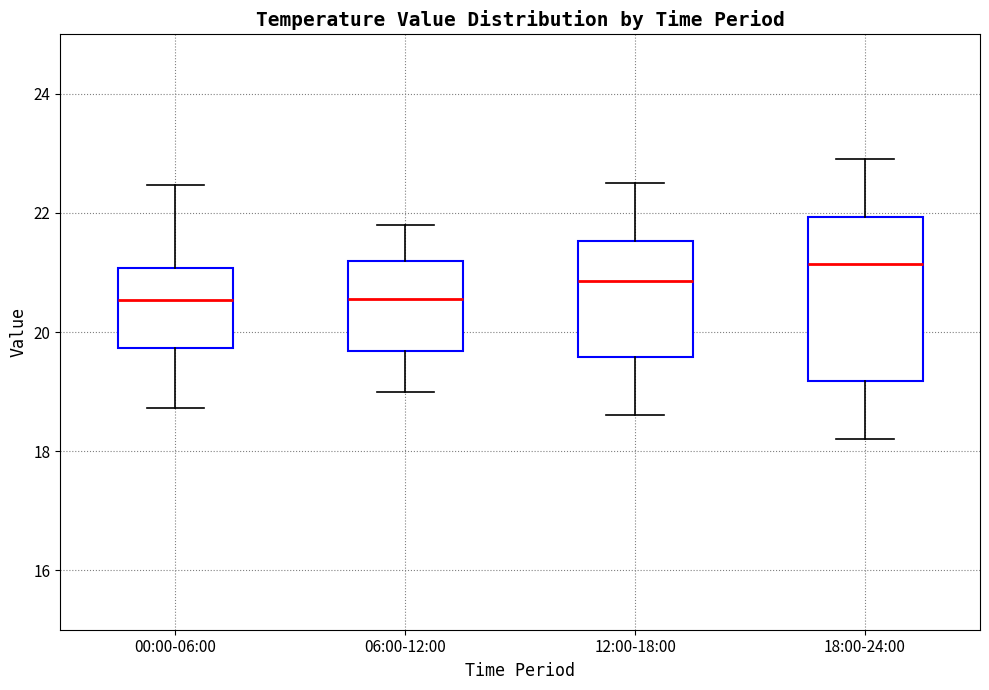

Reading left to right, read every box against the y-axis: the position of its median line, the range the box covers, and the ends of its whiskers. The values are not printed on the chart, so give them approximately, as read against the axis.

00:00-06:00: median 20.6, box 19.8 to 21.0, whiskers 18.8 to 22.4
06:00-12:00: median 20.6, box 19.6 to 21.2, whiskers 19.0 to 21.8
12:00-18:00: median 20.8, box 19.6 to 21.6, whiskers 18.6 to 22.6
18:00-24:00: median 21.2, box 19.2 to 22.0, whiskers 18.2 to 23.0